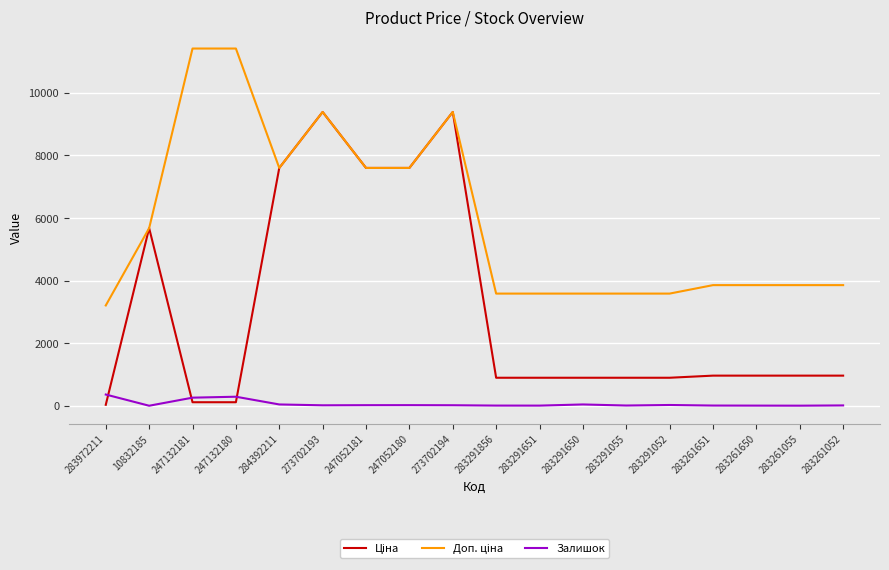

The Залишок series shows 2.0 at 10832185. True or false?

True